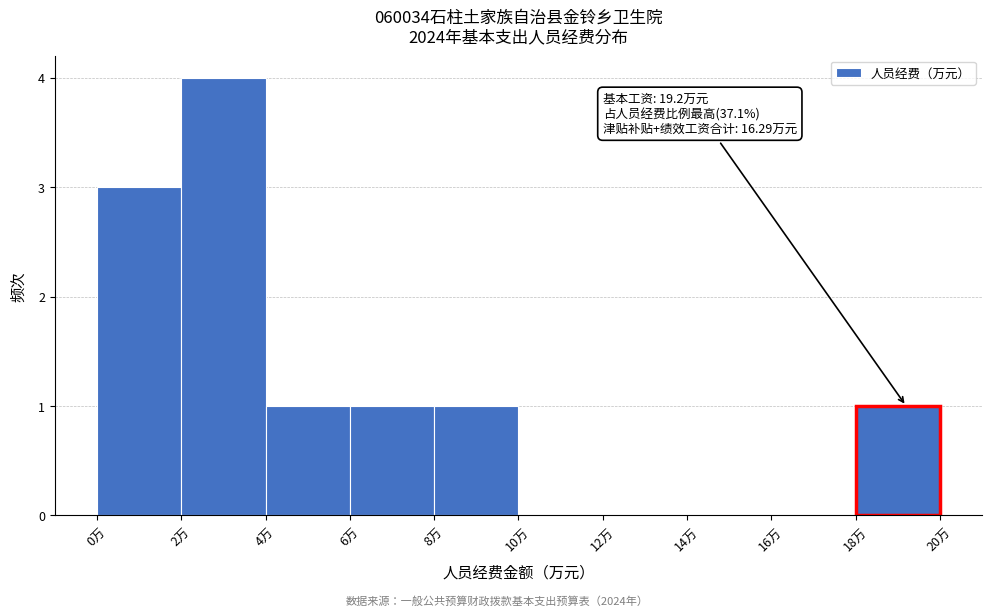

Over which range of the x-axis is the bar tallest?

2 to 4